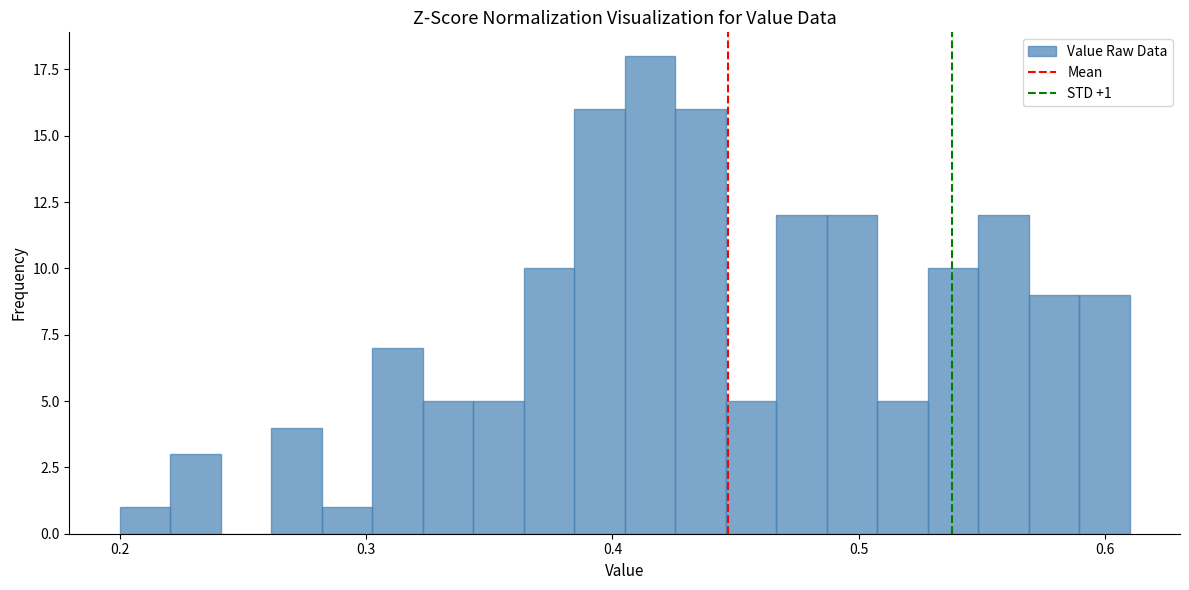

Around what value on the x-axis is the tallest bar? Give the approximate position of its centre, as read against the axis.

0.42